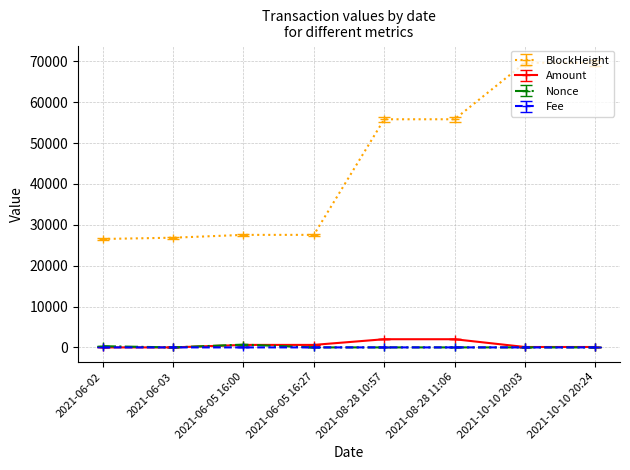

What are all the series names shown in the legend?

BlockHeight, Amount, Nonce, Fee